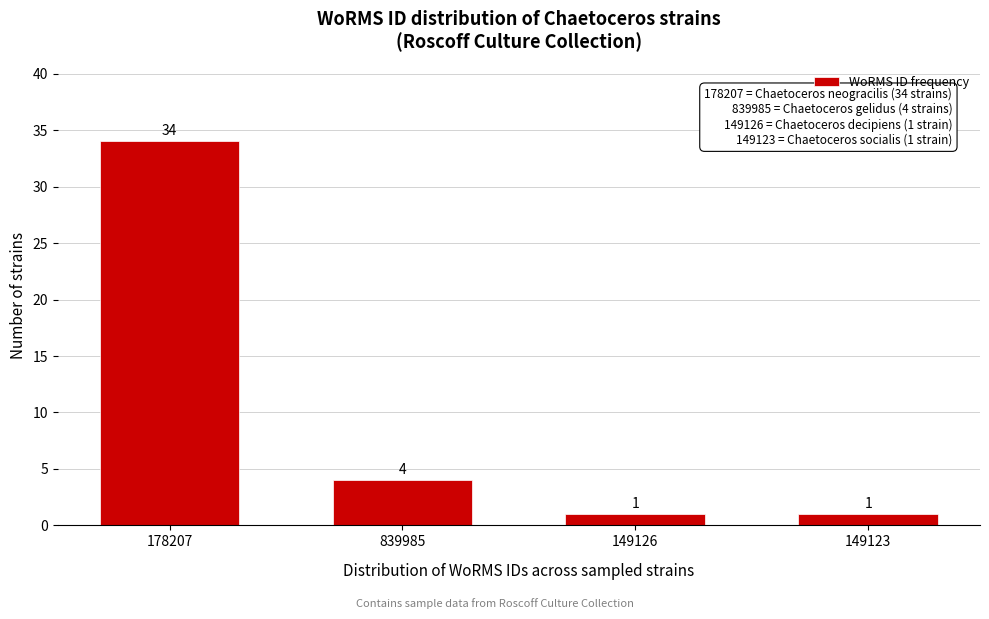

Reading right to left, list all the values displayed in this chart.

149123=1	149126=1	839985=4	178207=34